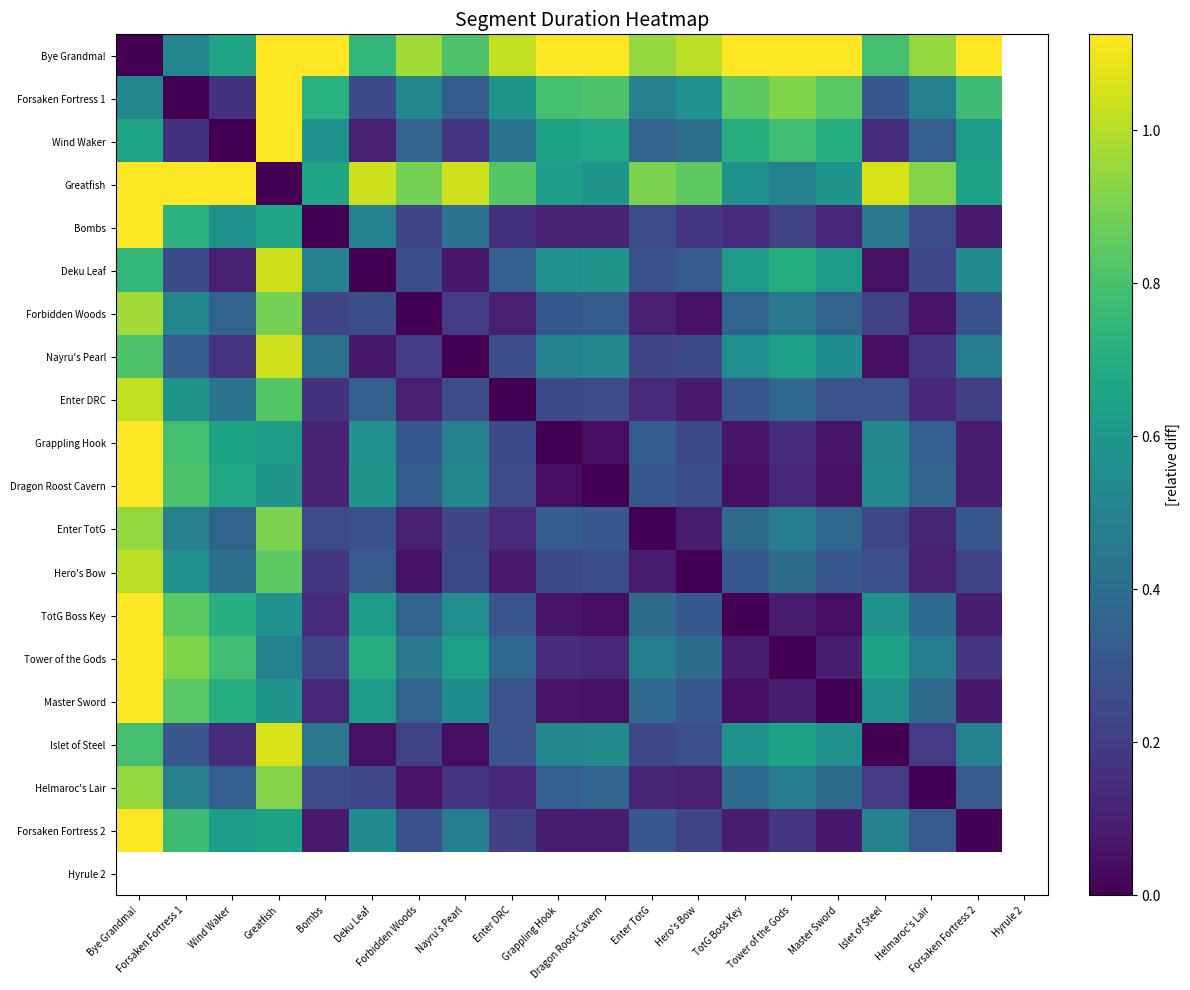

What is the sum of the Islet of Steel values at Wind Waker and Enter DRC?

0.4